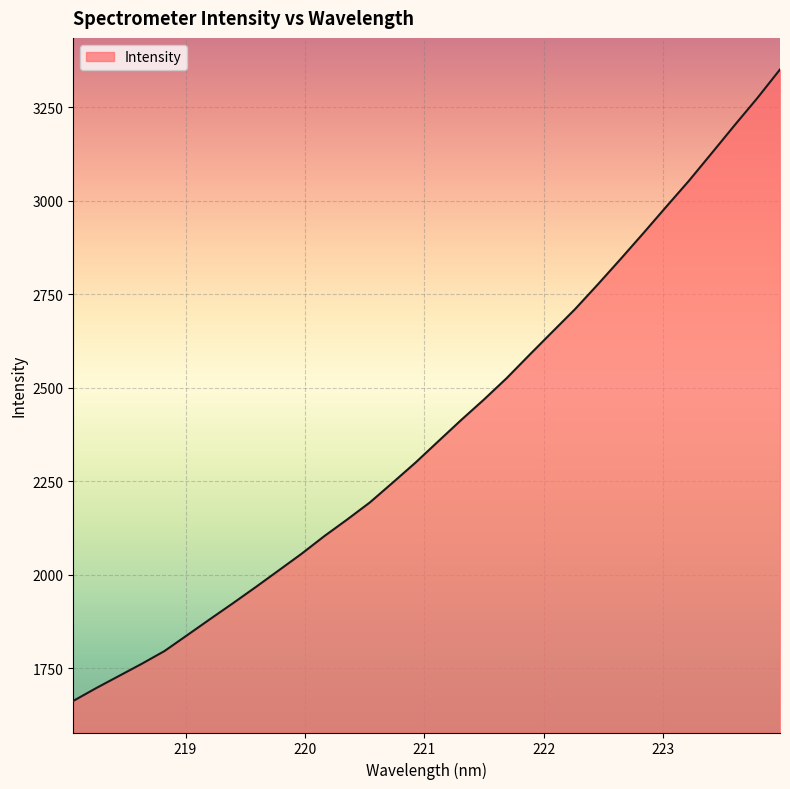

What is the difference between the maximum and minimum values?

1688.6